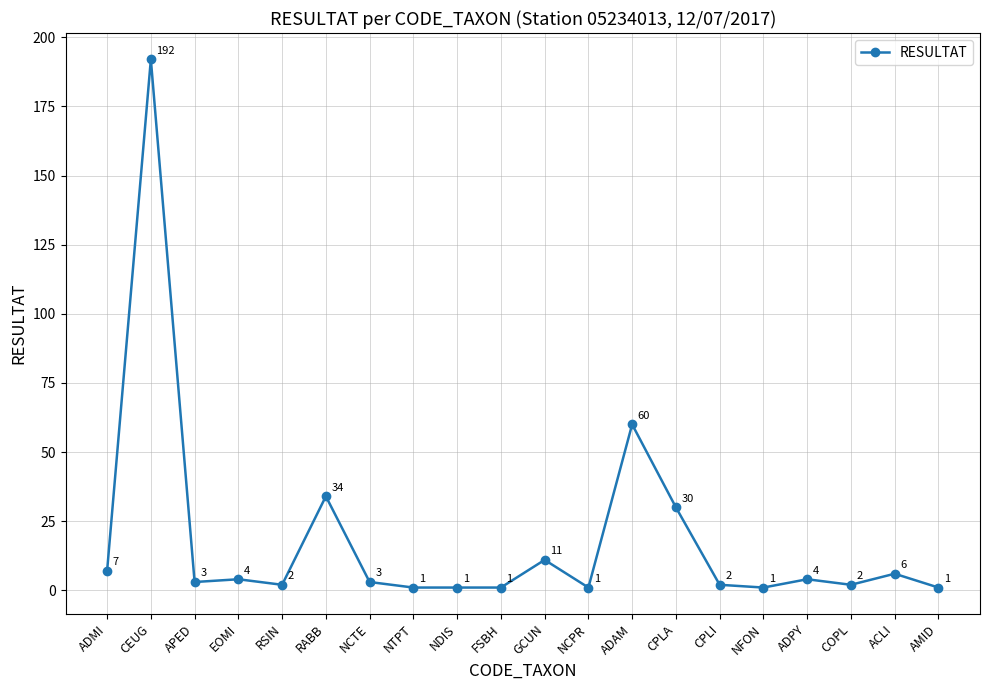

Reading right to left, list all the values displayed in this chart.

1	6	2	4	1	2	30	60	1	11	1	1	1	3	34	2	4	3	192	7